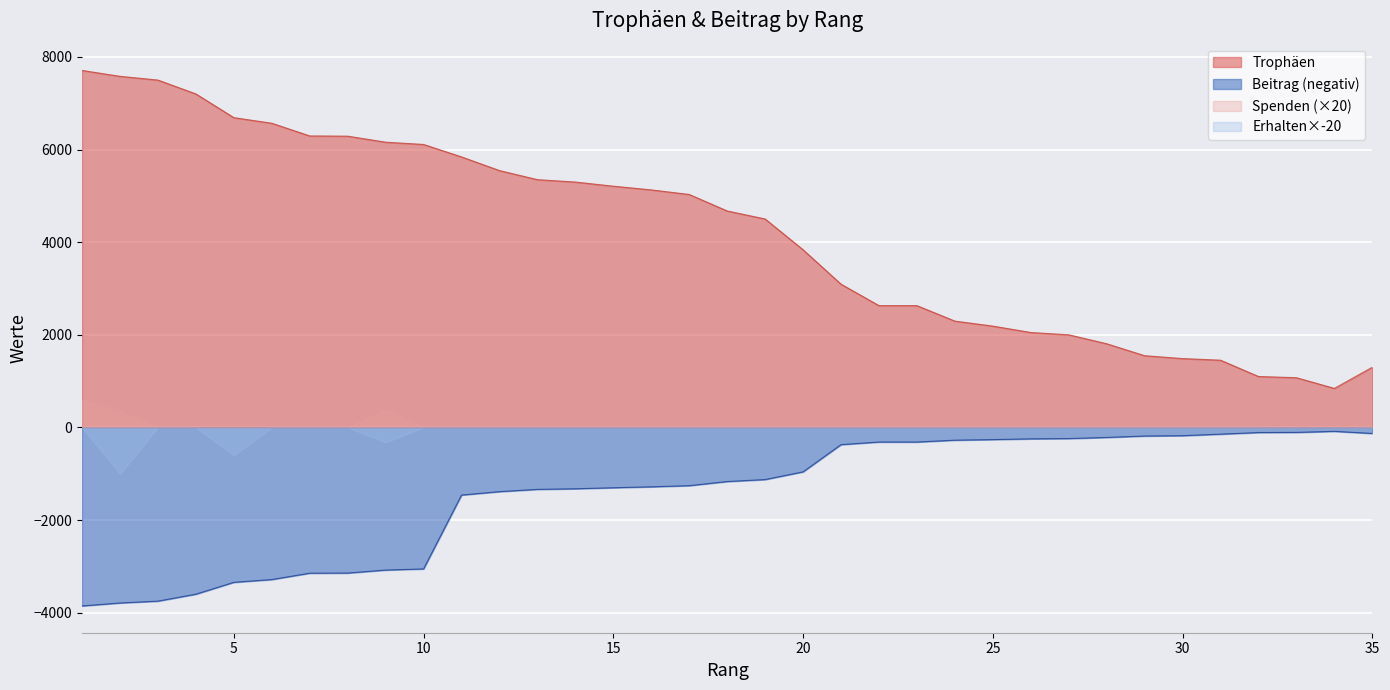

The Beitrag series shows -1168 at 18. True or false?

True